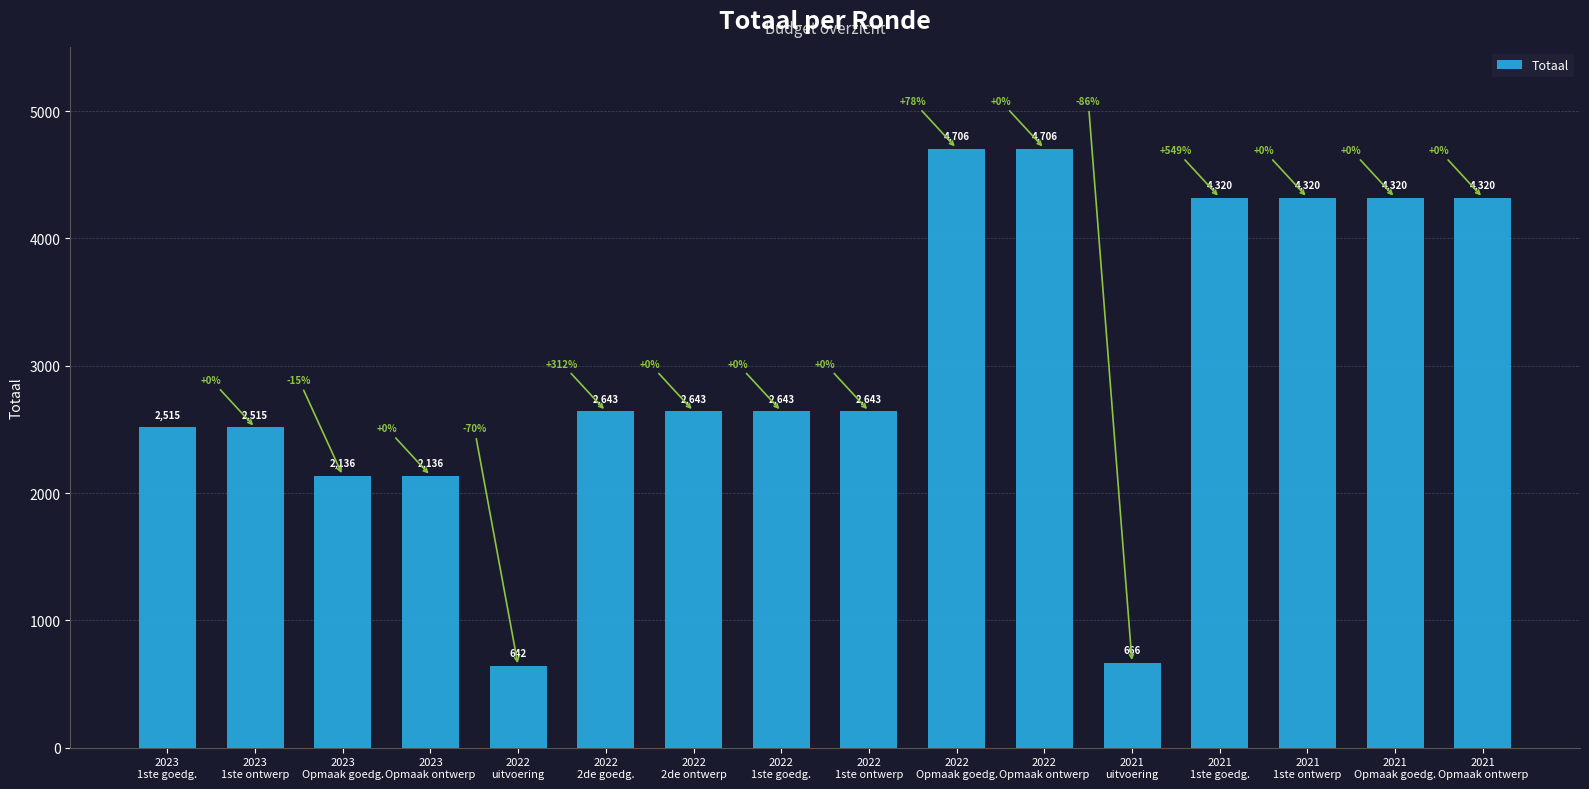

What position from the right is 2022
2de goedg.?

11